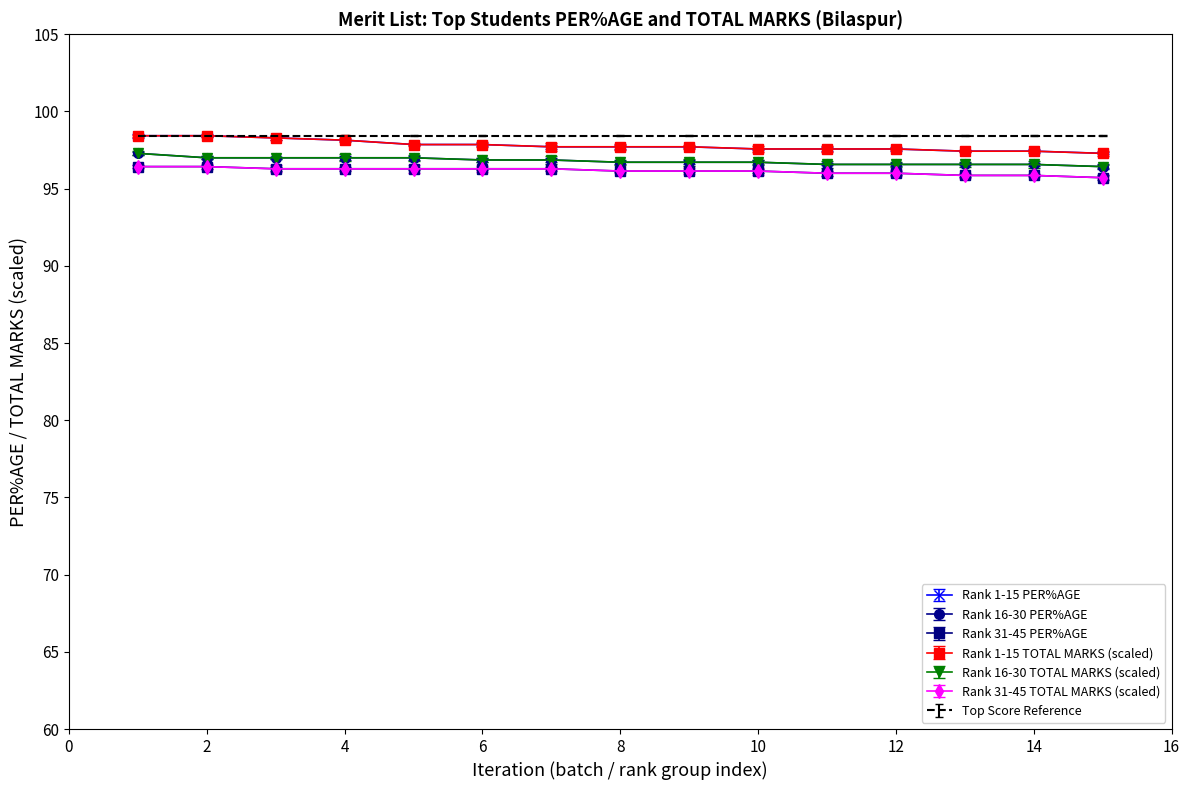

Reading left to right, transcribe all the data shown in this chart.

Rank 1-15 PER%AGE: 1=98.4	2=98.4	3=98.3	4=98.1	5=97.9	6=97.9	7=97.7	8=97.7	9=97.7	10=97.6	11=97.6	12=97.6	13=97.4	14=97.4	15=97.3
Rank 16-30 PER%AGE: 1=97.3	2=97.0	3=97.0	4=97.0	5=97.0	6=96.9	7=96.9	8=96.7	9=96.7	10=96.7	11=96.6	12=96.6	13=96.6	14=96.6	15=96.4
Rank 31-45 PER%AGE: 1=96.4	2=96.4	3=96.3	4=96.3	5=96.3	6=96.3	7=96.3	8=96.1	9=96.1	10=96.1	11=96.0	12=96.0	13=95.9	14=95.9	15=95.7
Rank 1-15 TOTAL MARKS: 1=98.4	2=98.4	3=98.3	4=98.1	5=97.9	6=97.9	7=97.7	8=97.7	9=97.7	10=97.6	11=97.6	12=97.6	13=97.4	14=97.4	15=97.3
Rank 16-30 TOTAL MARKS: 1=97.3	2=97.0	3=97.0	4=97.0	5=97.0	6=96.9	7=96.9	8=96.7	9=96.7	10=96.7	11=96.6	12=96.6	13=96.6	14=96.6	15=96.4
Rank 31-45 TOTAL MARKS: 1=96.4	2=96.4	3=96.3	4=96.3	5=96.3	6=96.3	7=96.3	8=96.1	9=96.1	10=96.1	11=96.0	12=96.0	13=95.9	14=95.9	15=95.7